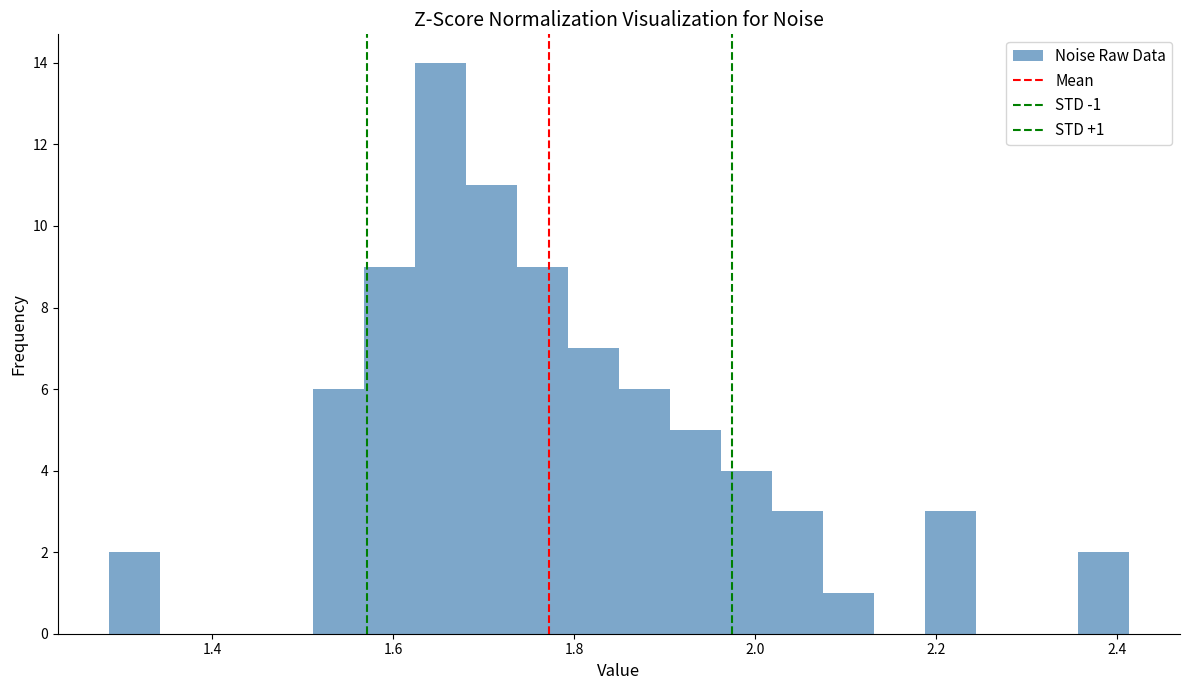

Around what value on the x-axis is the tallest bar? Give the approximate position of its centre, as read against the axis.

1.66